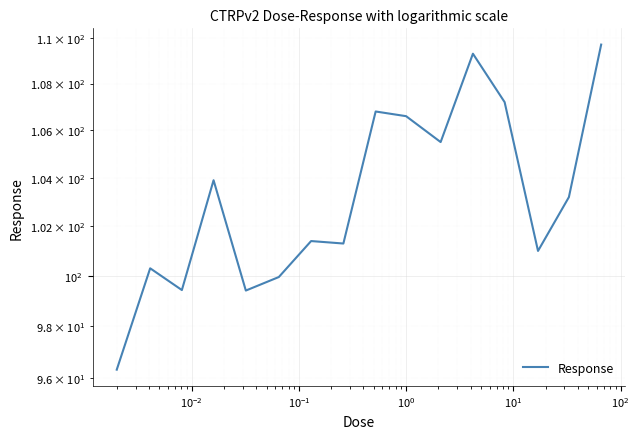

What is the greatest value displayed?

109.7